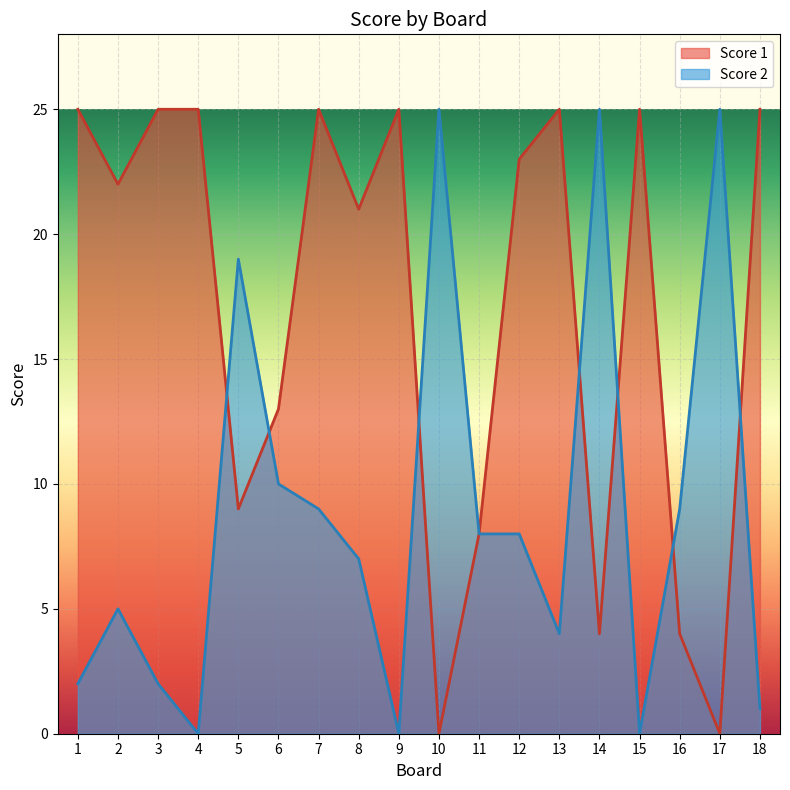

At which label does Score 2 first exceed 8?

5